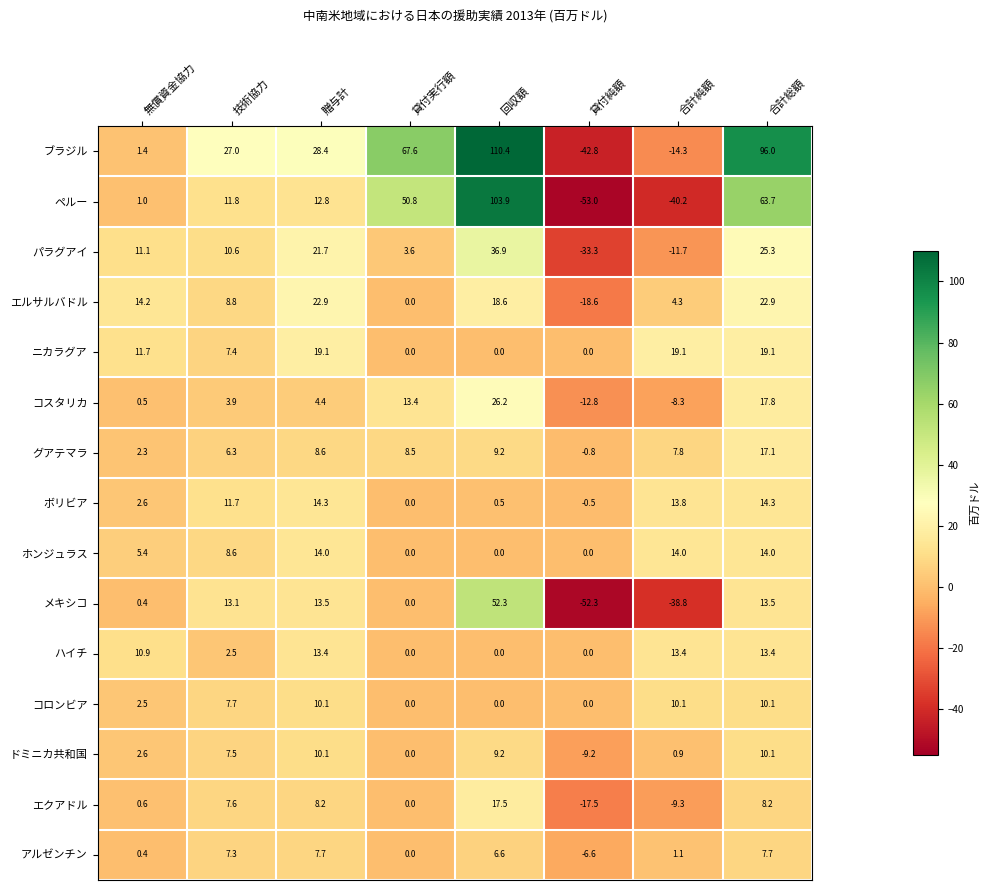

What is the spread (max minus min) of values at 貸付実行額?

67.6